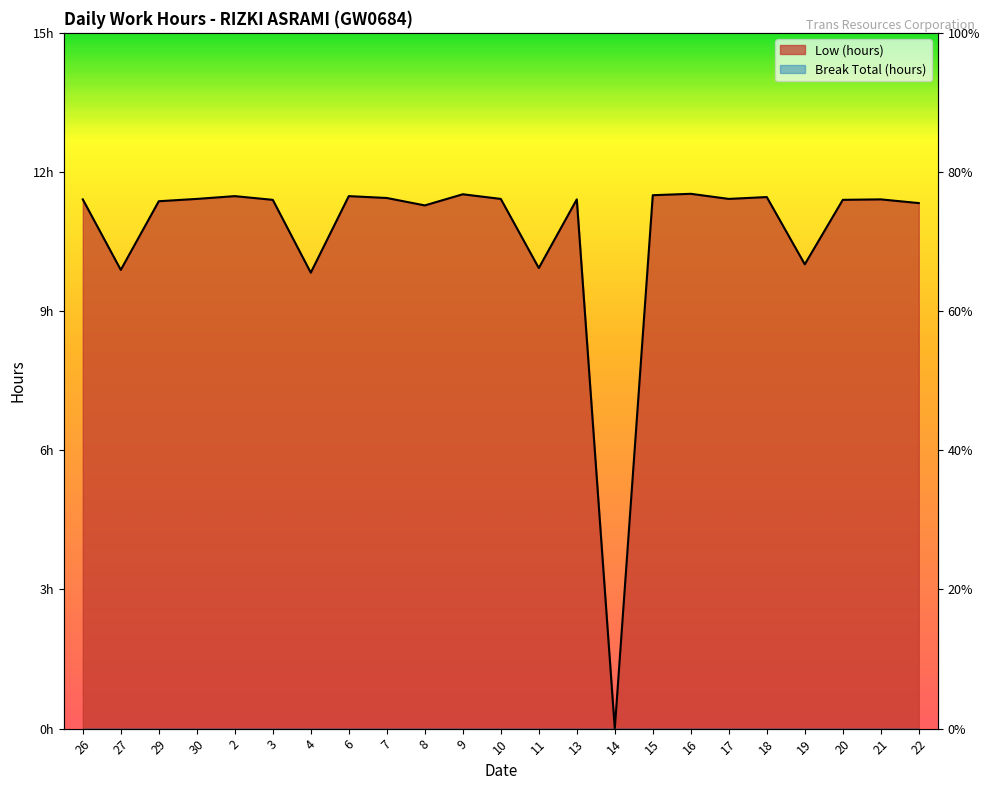

Reading left to right, transcribe all the data shown in this chart.

11.4	9.9	11.4	11.4	11.5	11.4	9.8	11.5	11.4	11.3	11.5	11.4	9.9	11.4	0.0	11.5	11.5	11.4	11.5	10.0	11.4	11.4	11.3